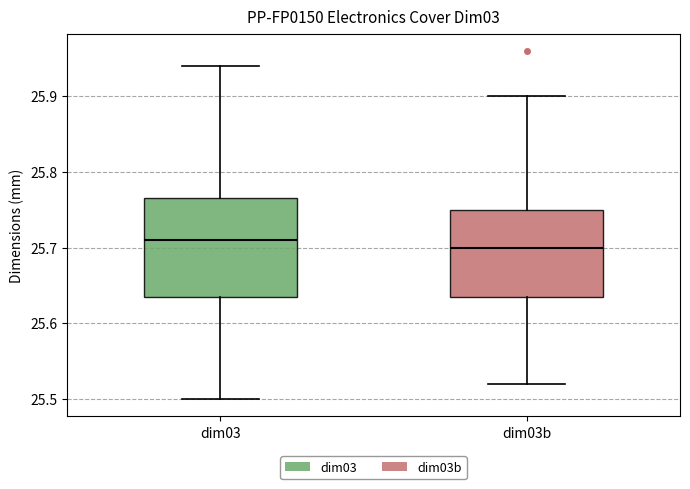

Reading left to right, transcribe this box plot: for each box, give where its median line is, the range the box spans, and where its two whiskers end, as read against the y-axis. The values are not printed on the chart, so give them approximately, as read against the axis.

dim03: median 25.71, box 25.64 to 25.77, whiskers 25.50 to 25.94
dim03b: median 25.70, box 25.64 to 25.75, whiskers 25.52 to 25.90